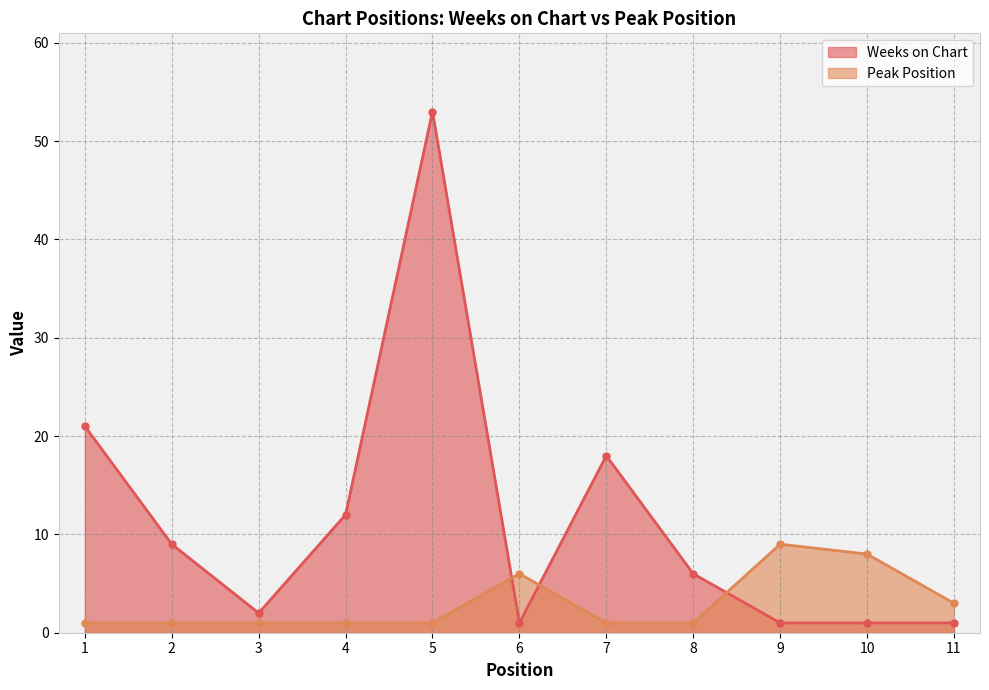

How many interior local valleys does the Weeks on Chart series have?

2